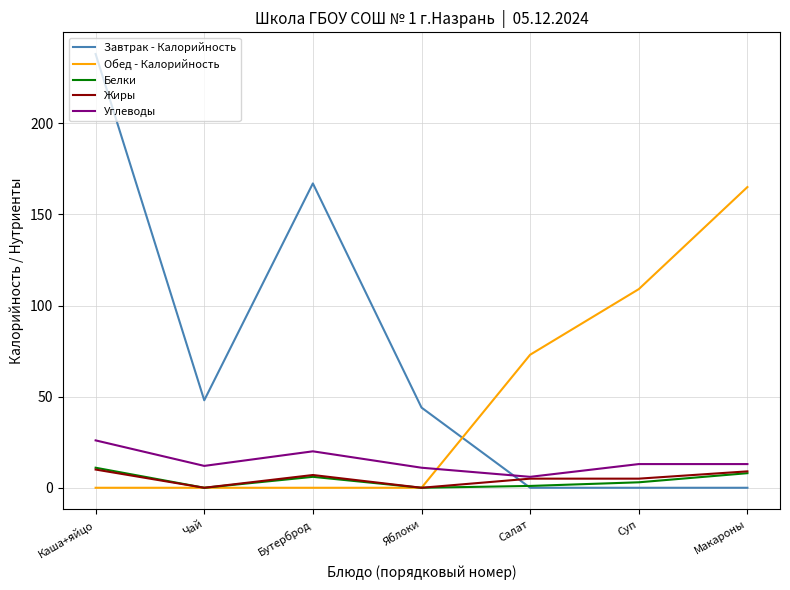

What are all the series names shown in the legend?

Завтрак - Калорийность, Обед - Калорийность, Белки, Жиры, Углеводы